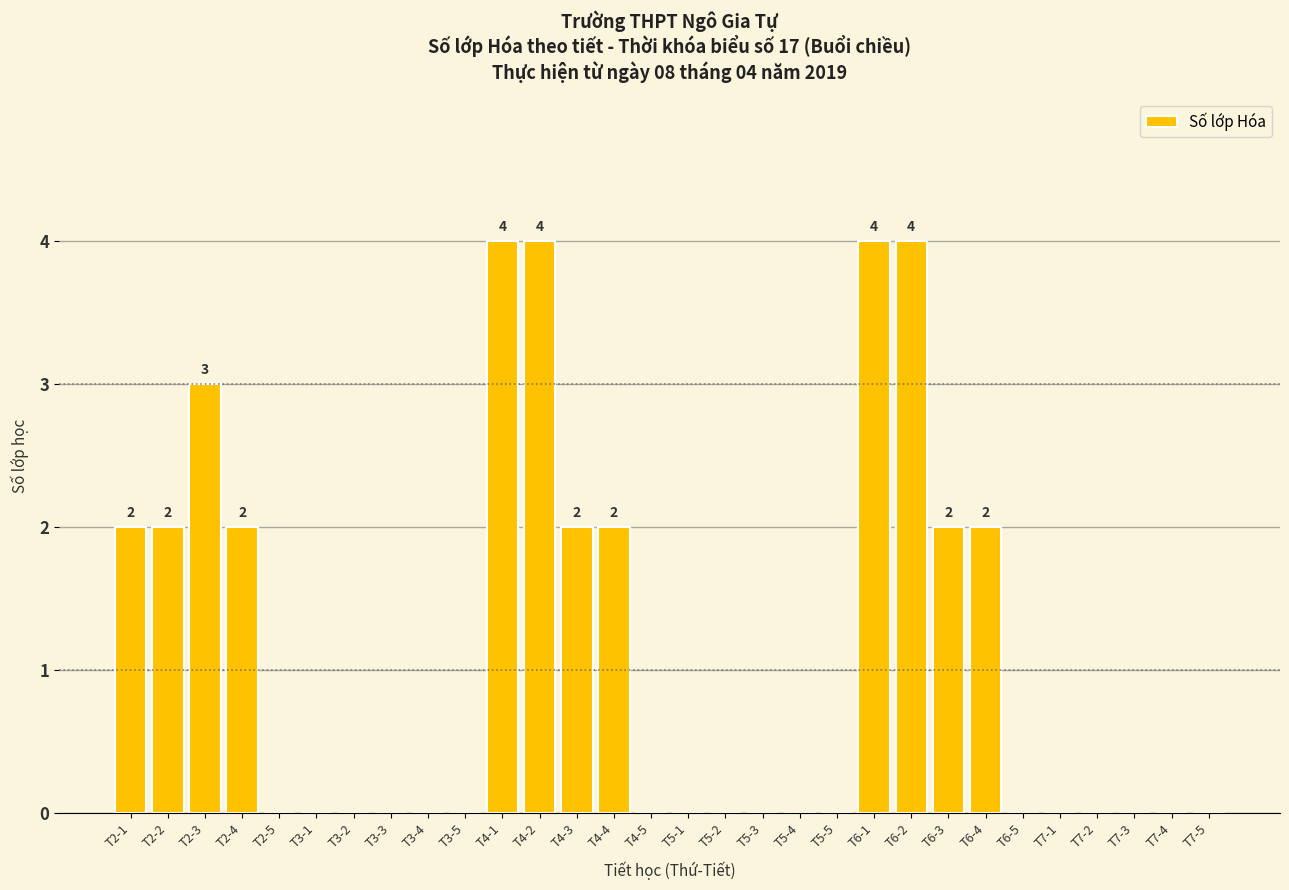

Reading left to right, list all the values displayed in this chart.

T2-1=2	T2-2=2	T2-3=3	T2-4=2	T2-5=0	T3-1=0	T3-2=0	T3-3=0	T3-4=0	T3-5=0	T4-1=4	T4-2=4	T4-3=2	T4-4=2	T4-5=0	T5-1=0	T5-2=0	T5-3=0	T5-4=0	T5-5=0	T6-1=4	T6-2=4	T6-3=2	T6-4=2	T6-5=0	T7-1=0	T7-2=0	T7-3=0	T7-4=0	T7-5=0